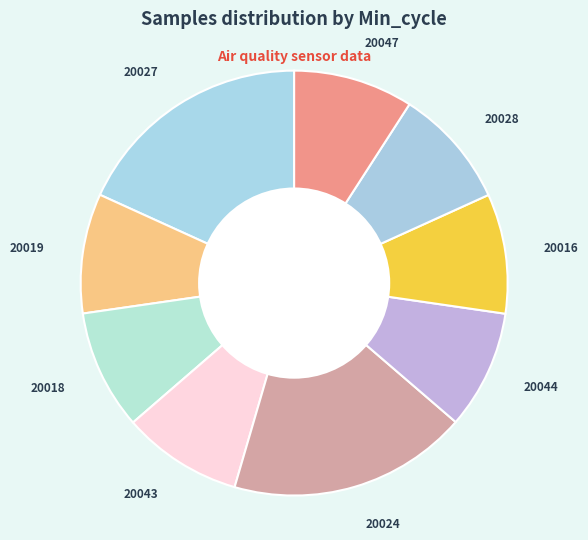

Combined, do 20047 and 20019 account for over 50%?

No